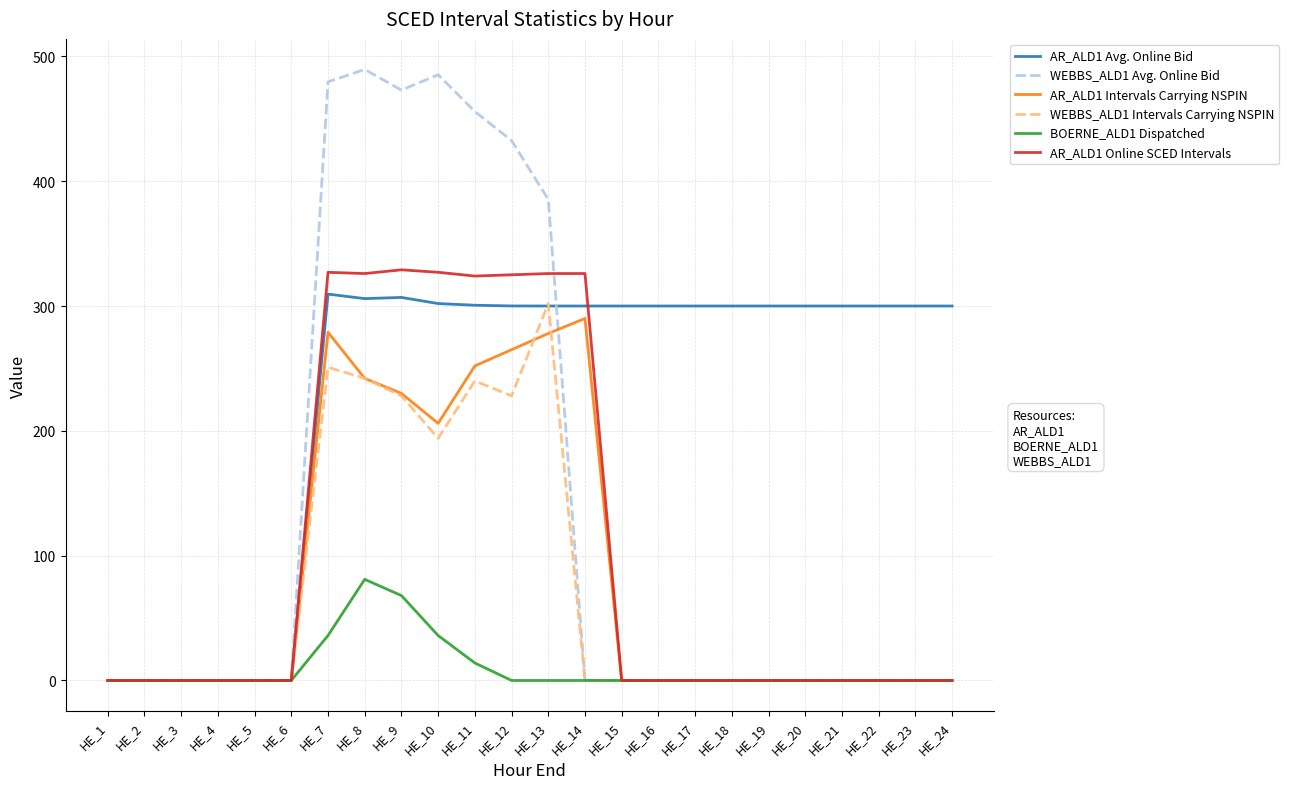

The value of AR_ALD1 Avg. Online Bid at HE_16 is 136.6. True or false?

False